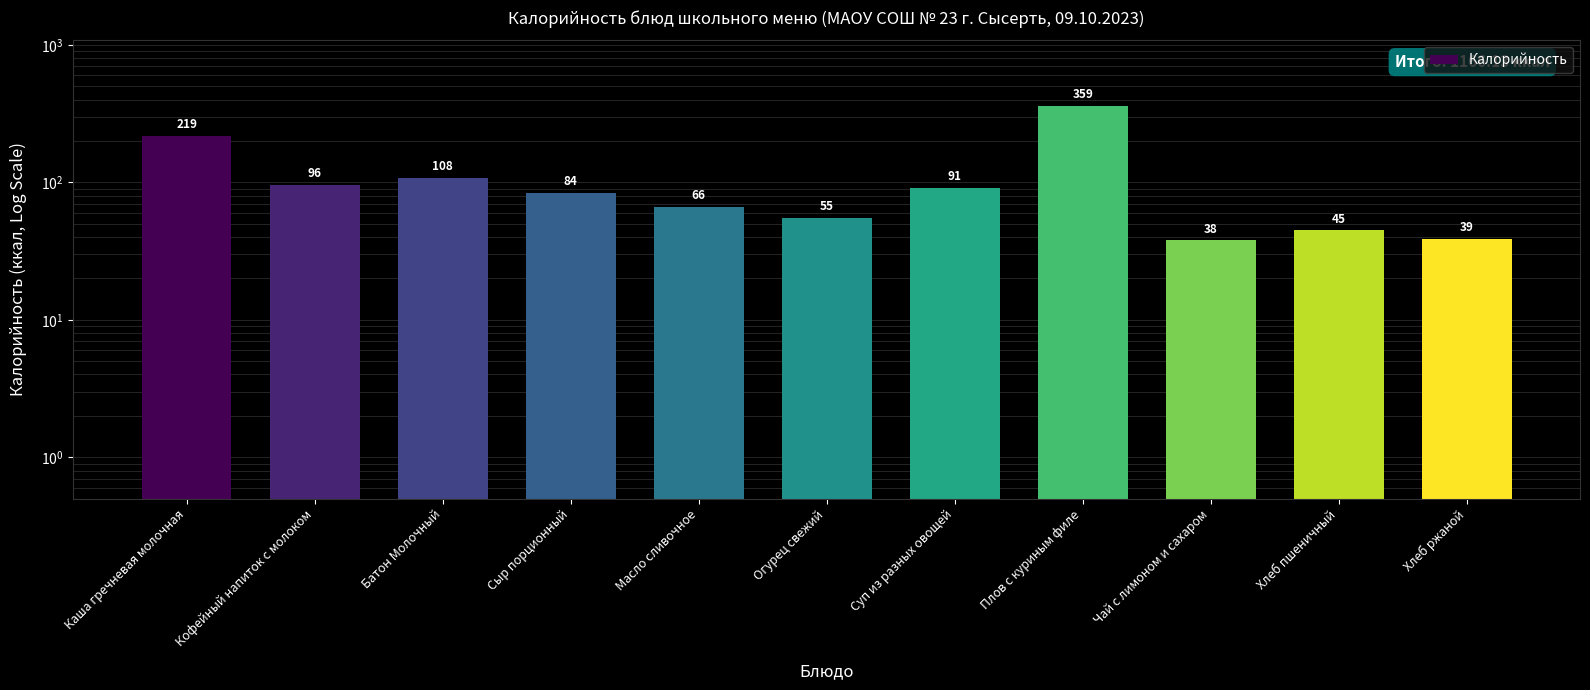

What is the difference between the values at Кофейный напиток с молоком and Огурец свежий?

41.4